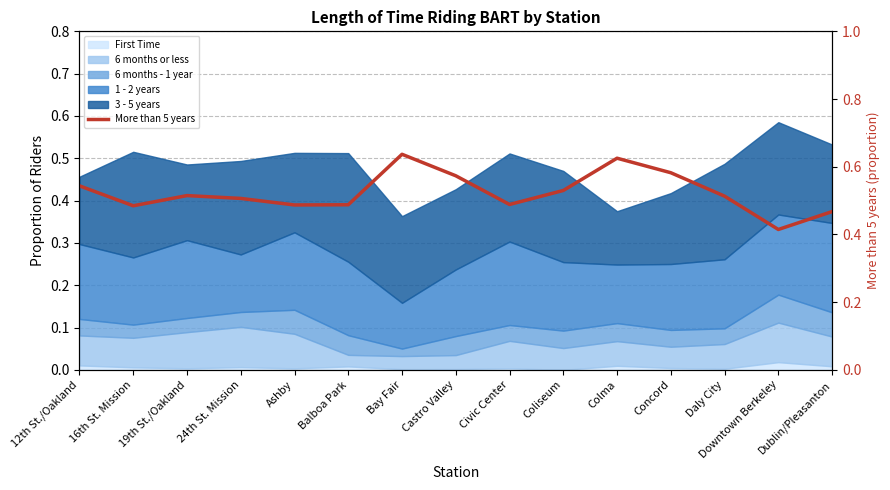

How many points are lower than both their immediate neighbors (excluding endpoints)?

4